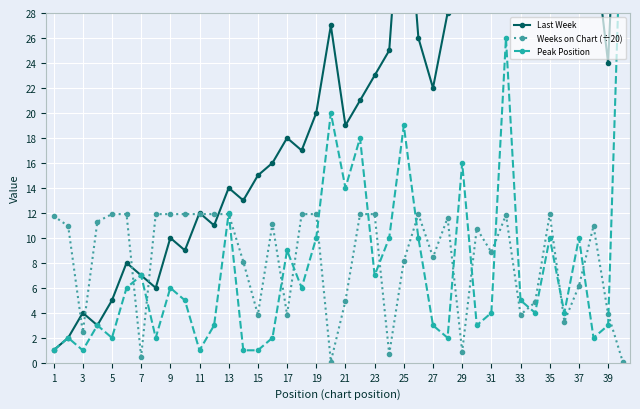

How many categories are shown in the chart?

40